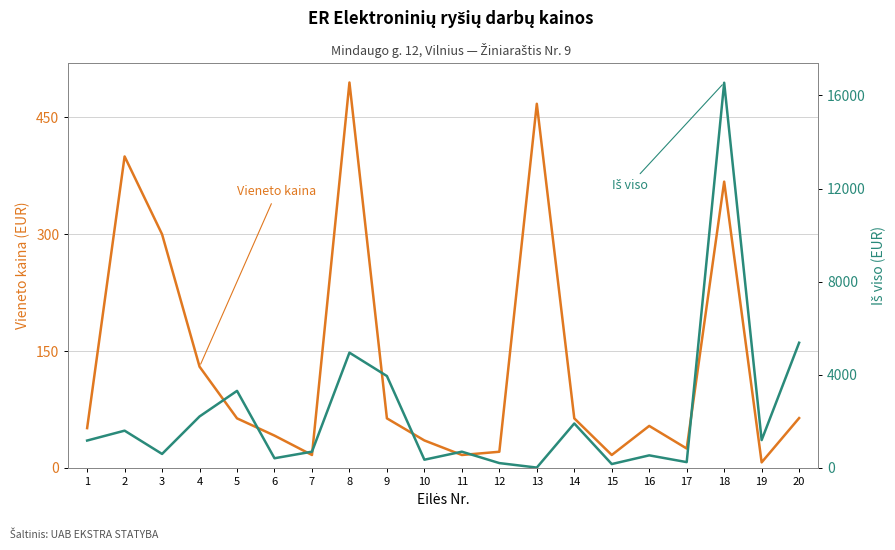

At which category is the sum across all series the highest?

18